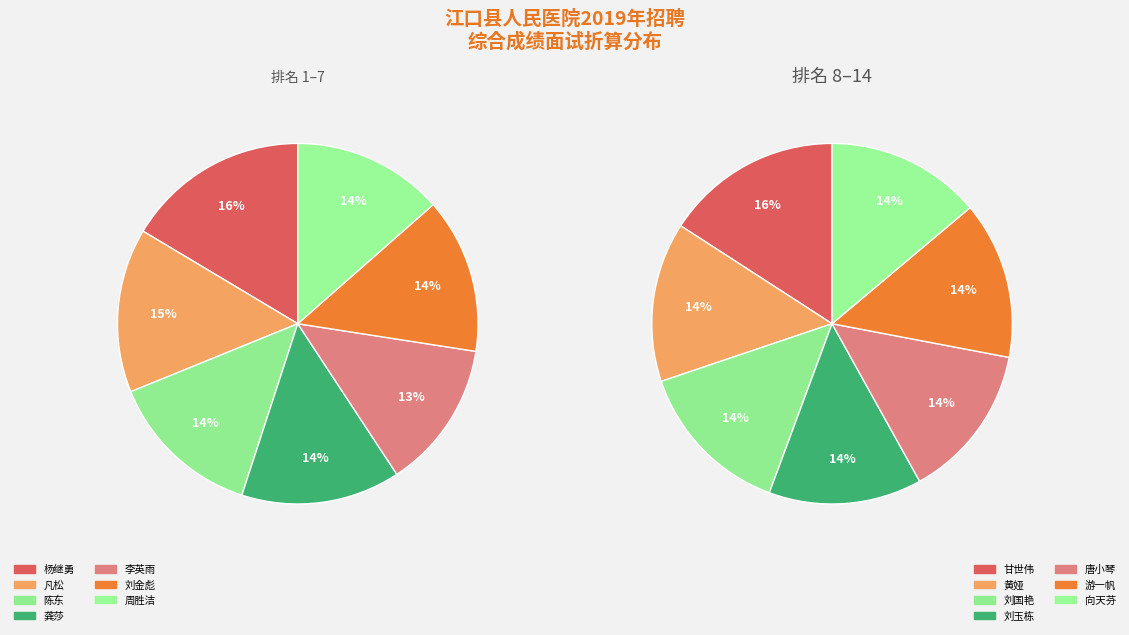

Is 凡松 the majority of the pie?

No